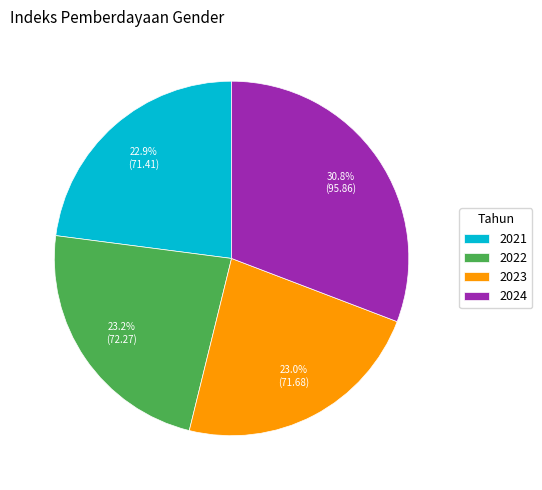

Which category has the biggest portion of the pie?

2024